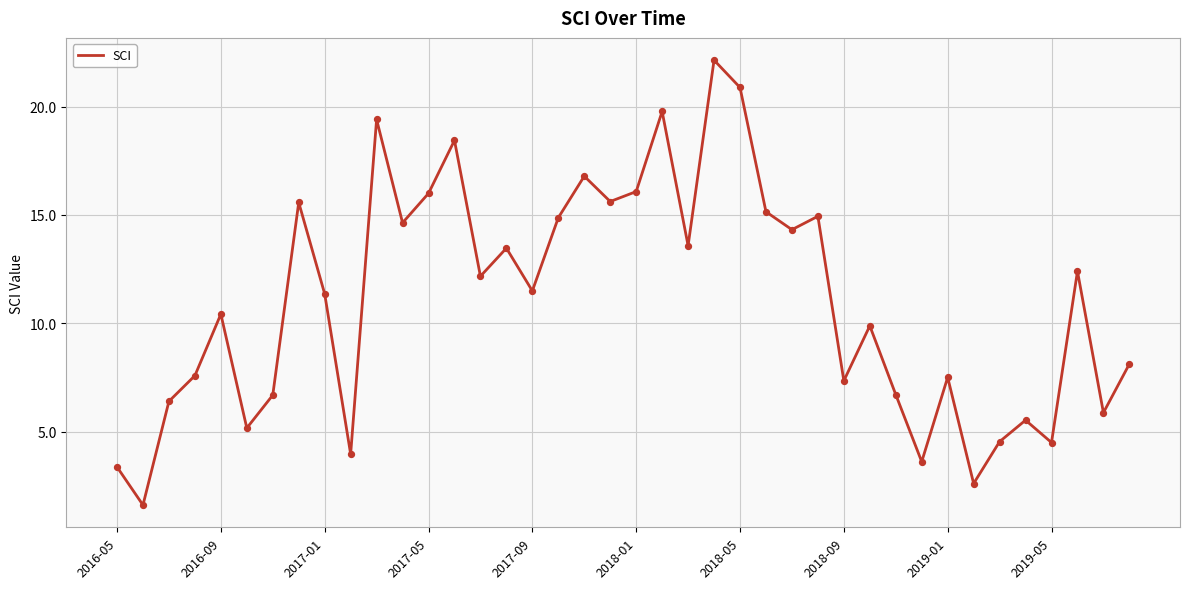

What is the maximum value shown in the chart?

22.1